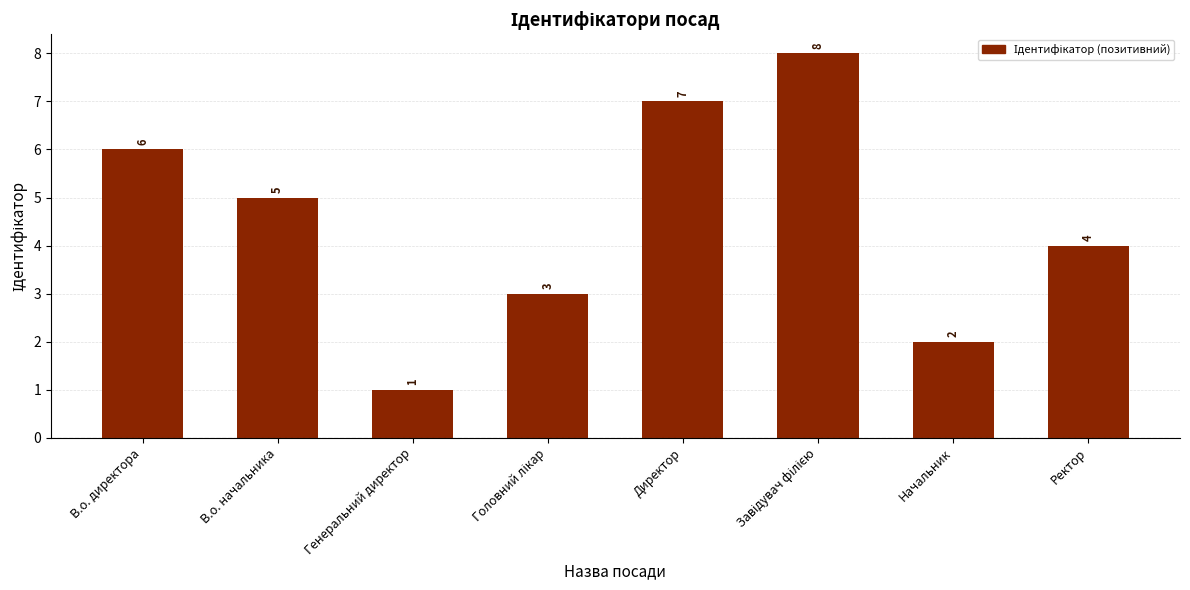

What is the difference between the maximum and minimum values?

7